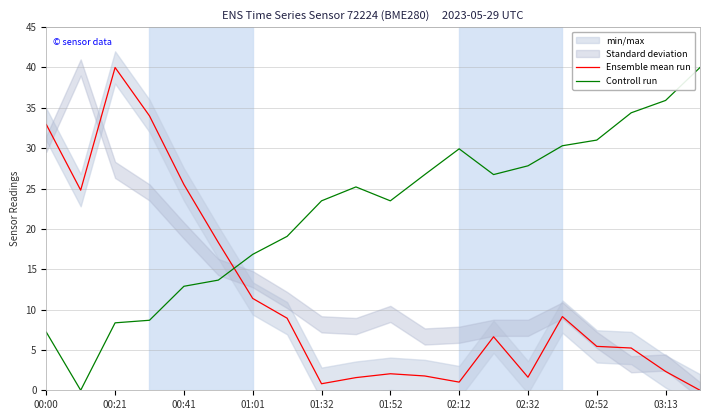

What is the average value of the Controll run series?

22.1